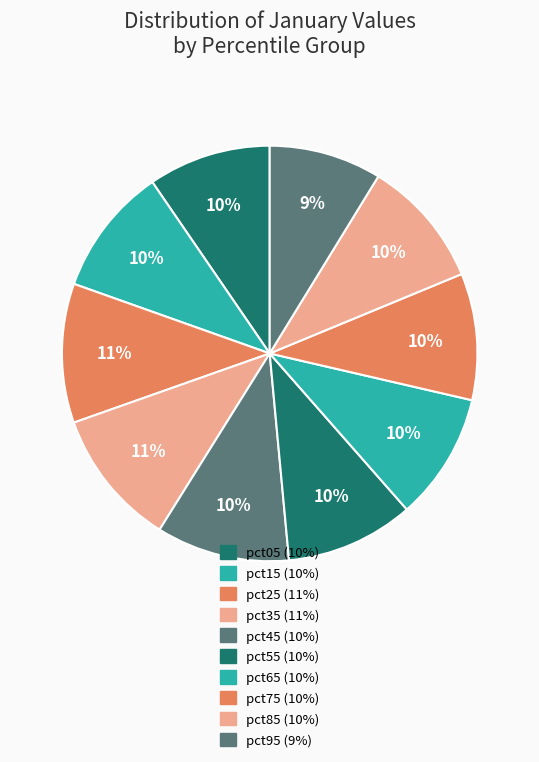

To the nearest percent, what portion does pct05 represent?

10%